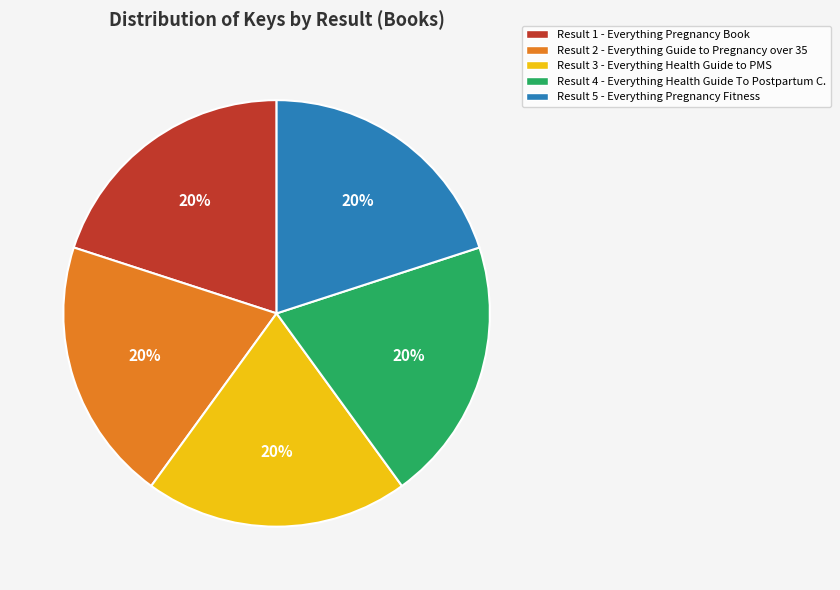

What is the ratio of the value at Result 5 - Everything Pregnancy Fitness to the value at Result 3 - Everything Health Guide to PMS?

1.0